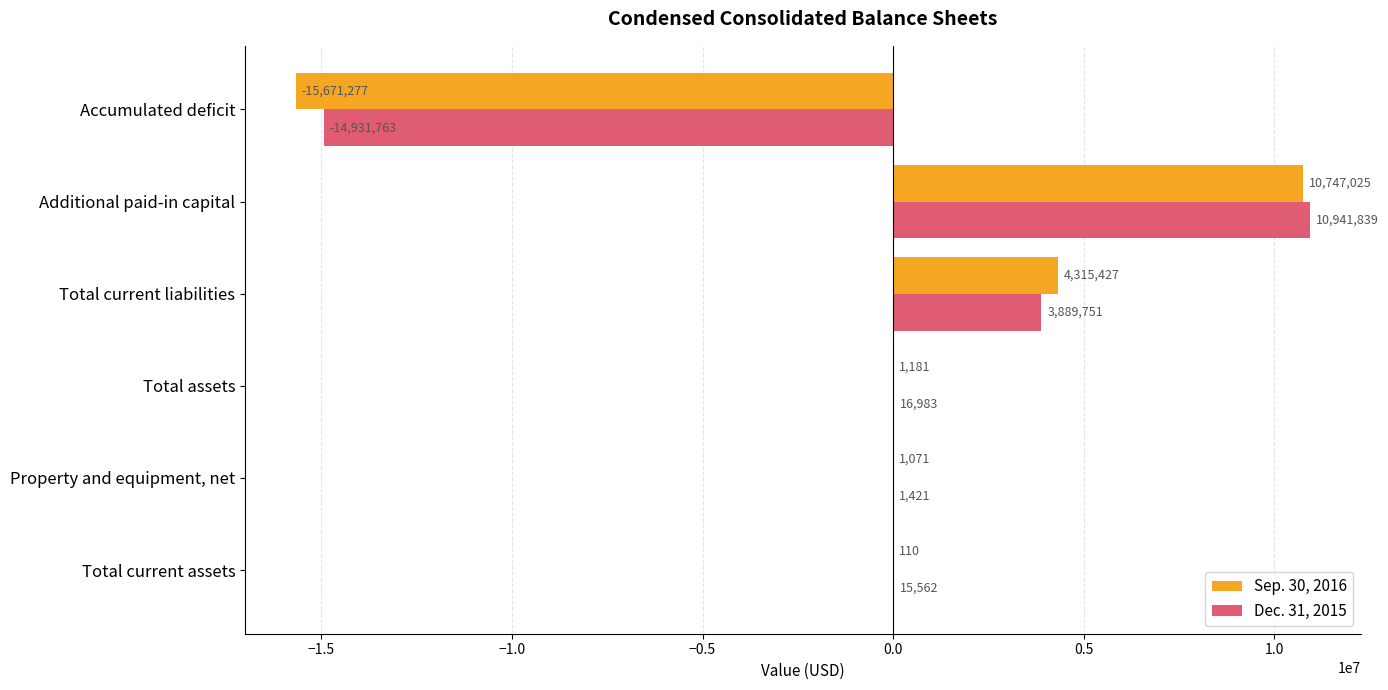

What is the maximum value for Sep. 30, 2016?

10747025